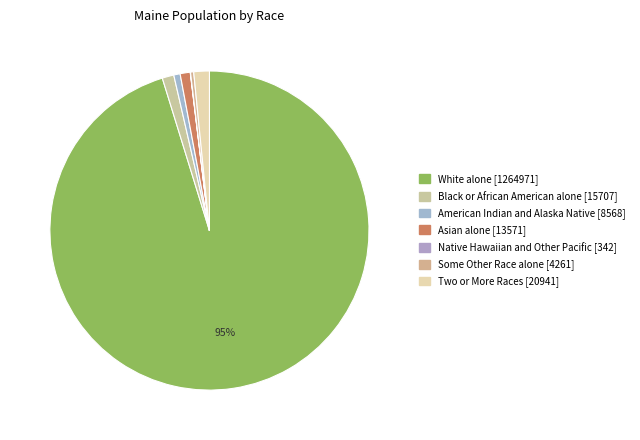

Does White alone account for over 50% of the chart?

Yes